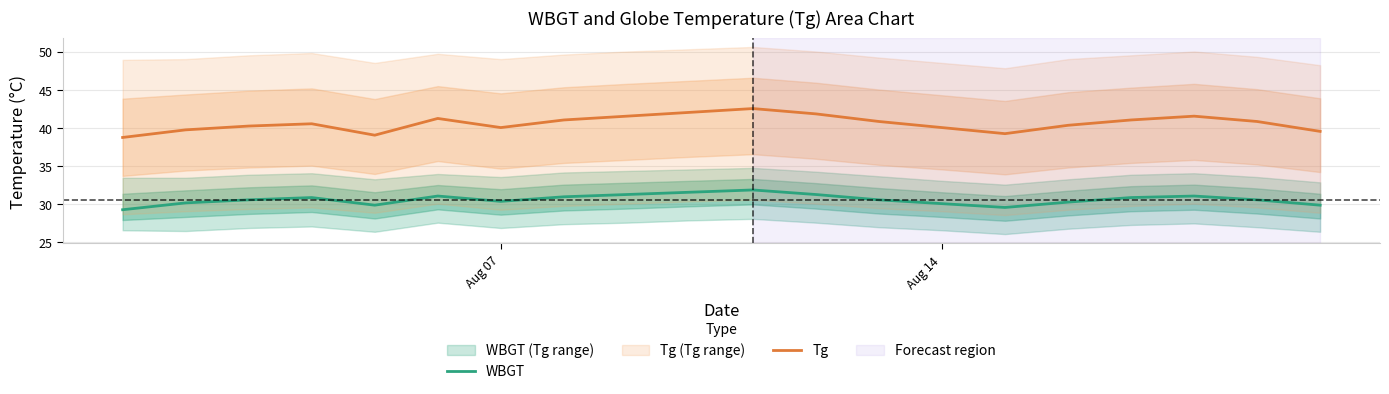

What are all the series names shown in the legend?

WBGT, Tg